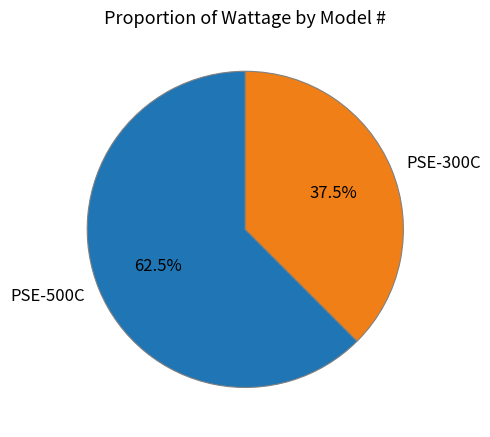

What portion of the pie excludes PSE-300C?

62.5%